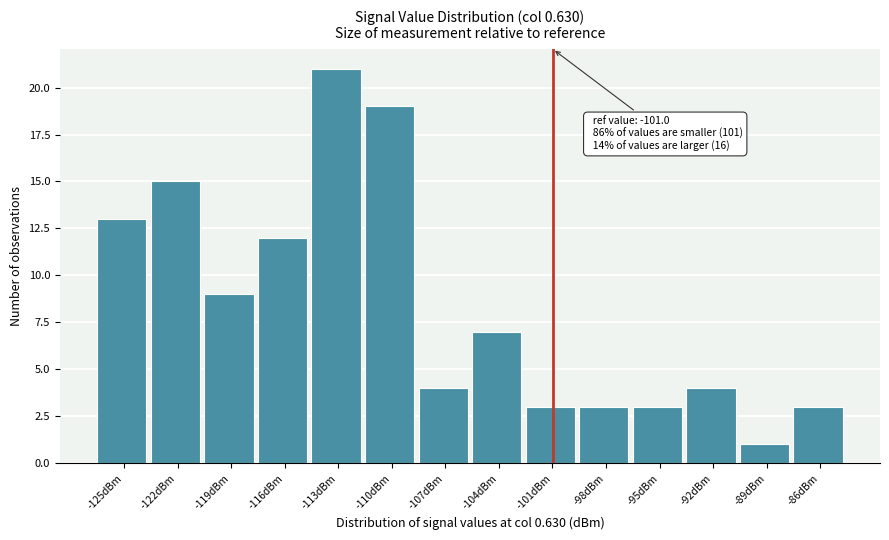

Reading left to right, transcribe all the data shown in this chart.

13	15	9	12	21	19	4	7	3	3	3	4	1	3